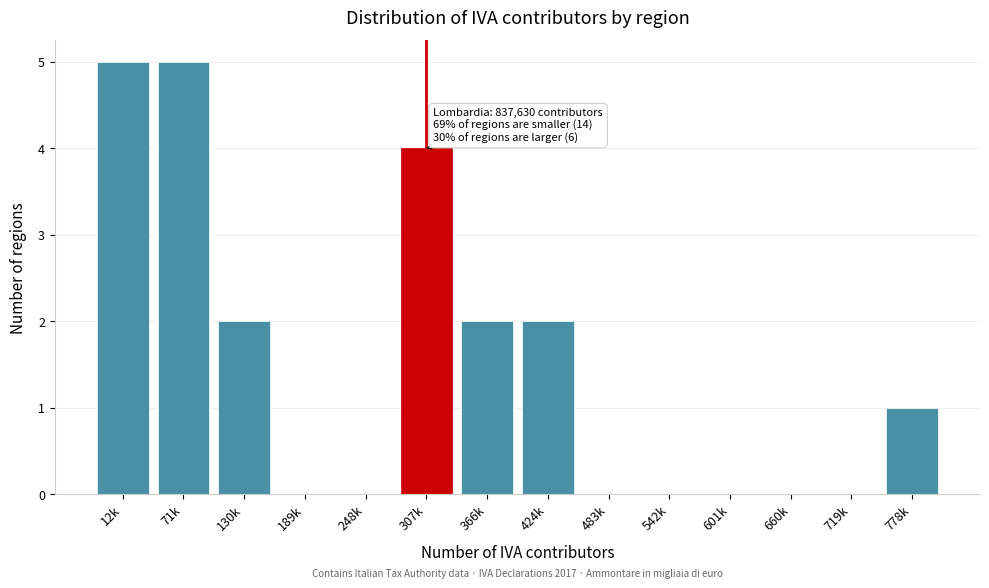

Reading right to left, what are all the values shown in this chart?

778k=1	719k=0	660k=0	601k=0	542k=0	483k=0	424k=2	366k=2	307k=4	248k=0	189k=0	130k=2	71k=5	12k=5